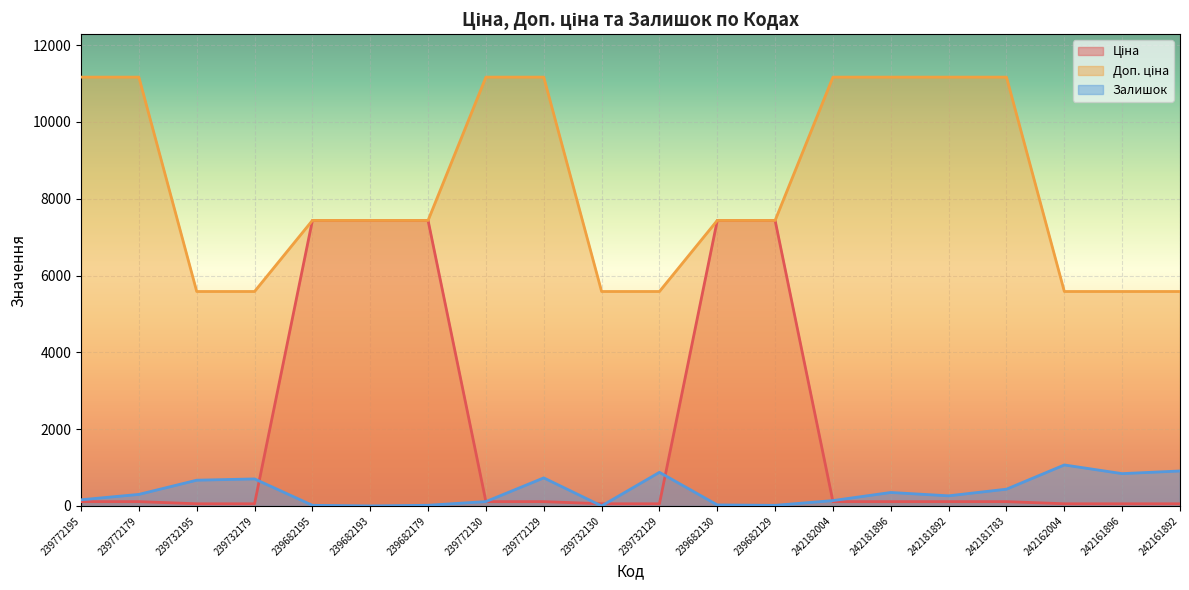

Reading left to right, transcribe all the data shown in this chart.

Ціна: 111.7	111.7	55.9	55.9	7436.2	7436.2	7436.2	111.7	111.7	55.9	55.9	7436.2	7436.2	111.7	111.7	111.7	111.7	55.9	55.9	55.9
Доп. ціна: 11169.0	11169.0	5585.0	5585.0	7436.2	7436.2	7436.2	11169.0	11169.0	5585.0	5585.0	7436.2	7436.2	11169.0	11169.0	11169.0	11169.0	5585.0	5585.0	5585.0
Залишок: 160.0	300.0	670.0	703.0	16.0	0.0	17.0	113.0	730.0	0.0	875.0	26.0	15.0	139.0	350.0	263.0	436.0	1067.0	841.0	910.0